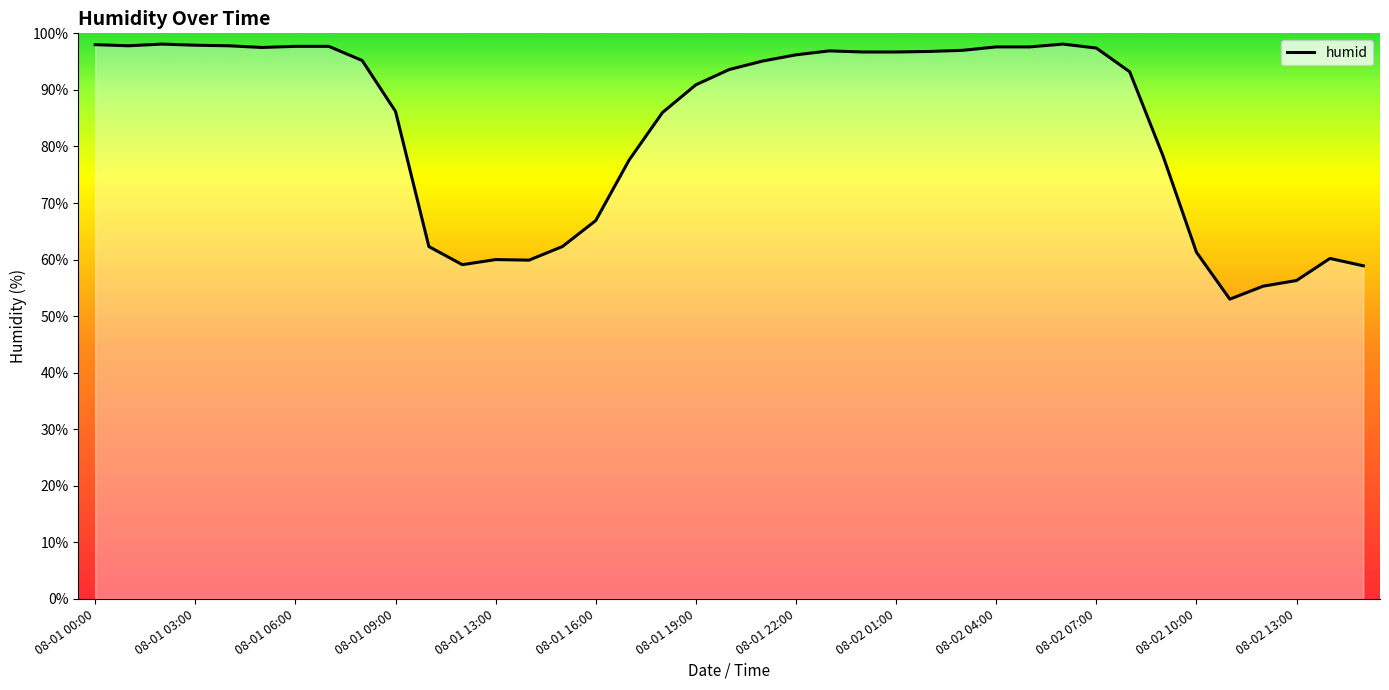

What is the minimum value shown in the chart?

53.0